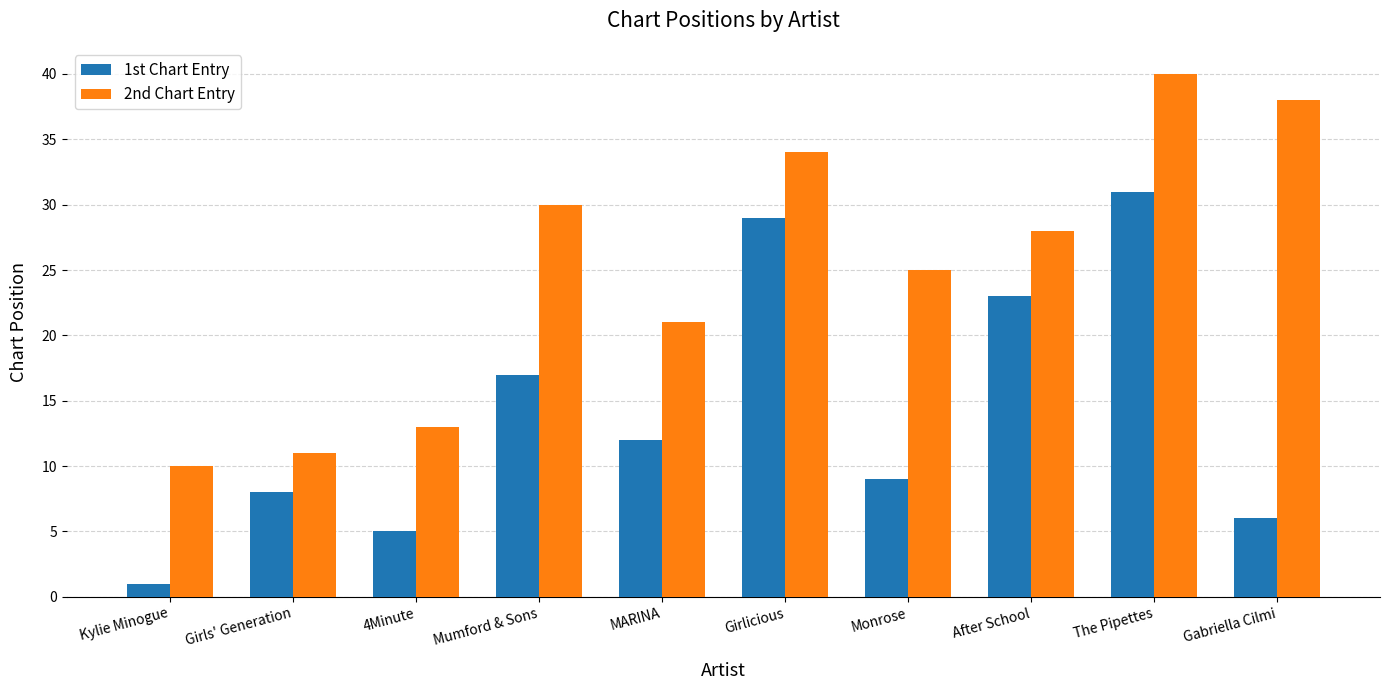

Reading right to left, what are all the values shown in this chart?

1st Chart Entry: 6	31	23	9	29	12	17	5	8	1
2nd Chart Entry: 38	40	28	25	34	21	30	13	11	10